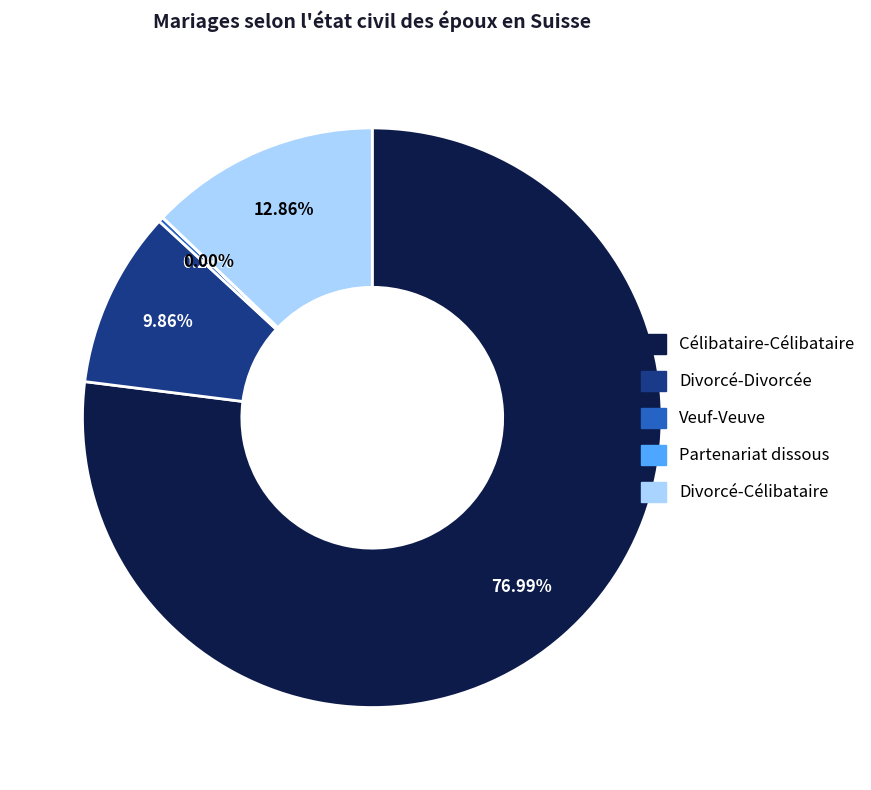

Approximately how many times larger is the value at Divorcé-Divorcée compared to Veuf-Veuve?

35.1